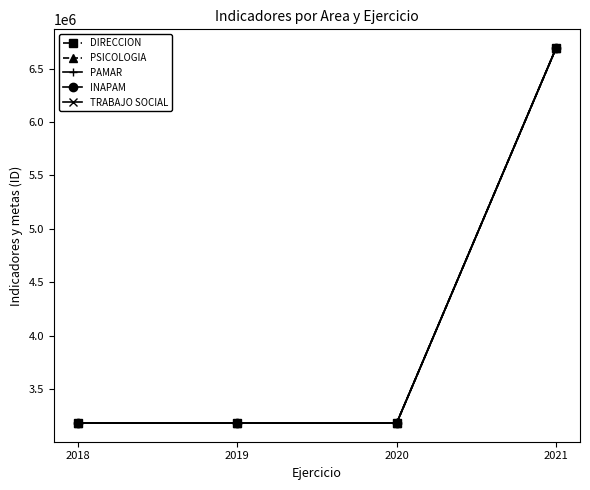

Does the chart display data point markers on the line(s)?

Yes